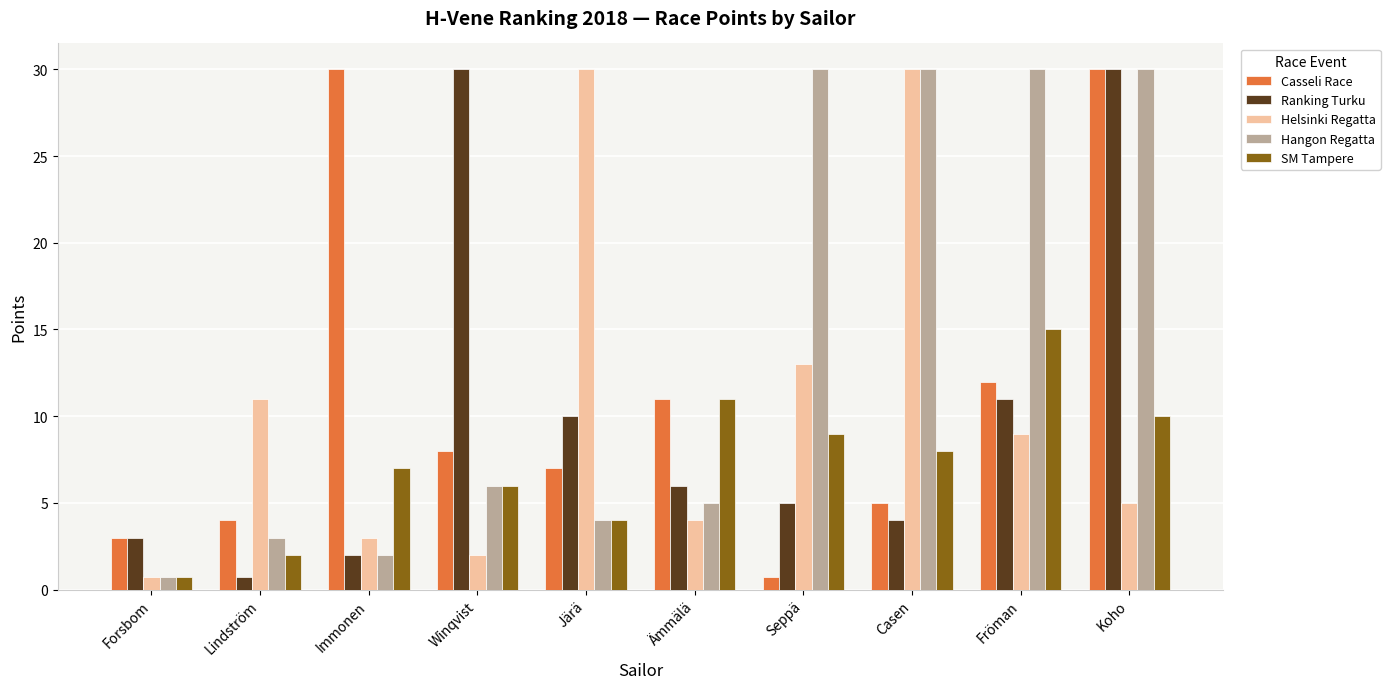

What is the difference between the second highest and minimum values in the Casseli Race series?

29.2